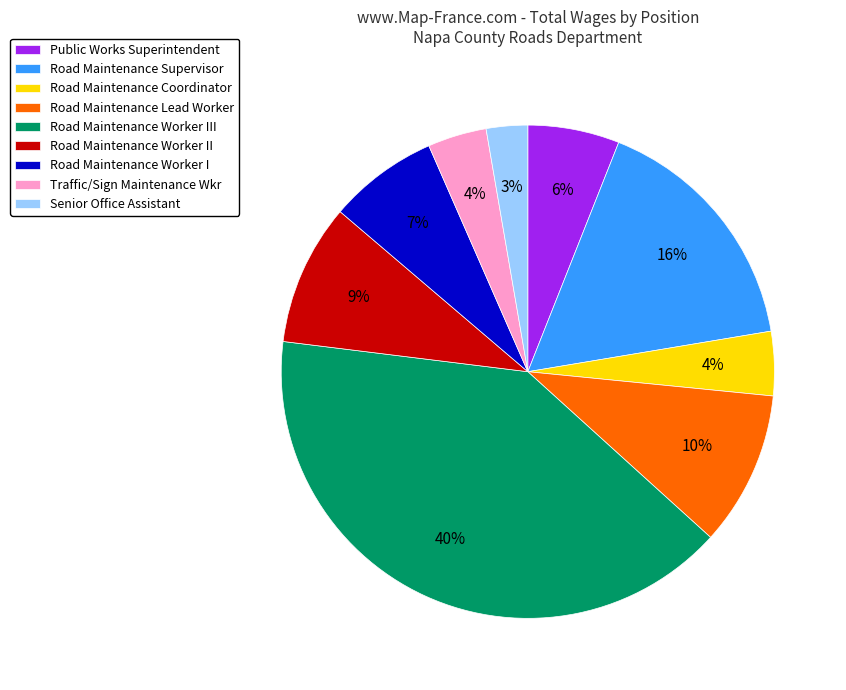

Is Road Maintenance Coordinator the majority of the pie?

No